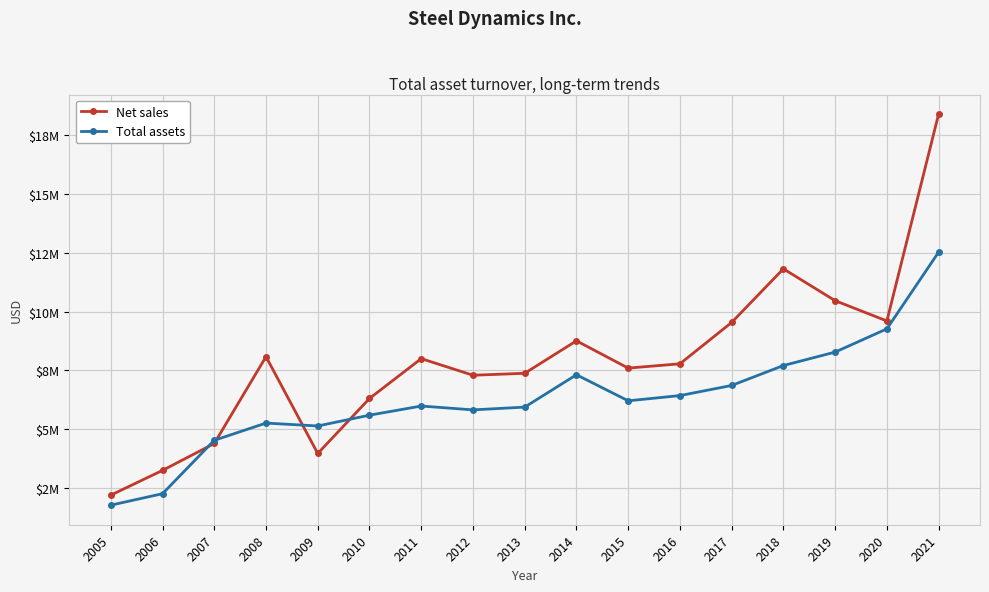

Does the chart have visible grid lines?

Yes